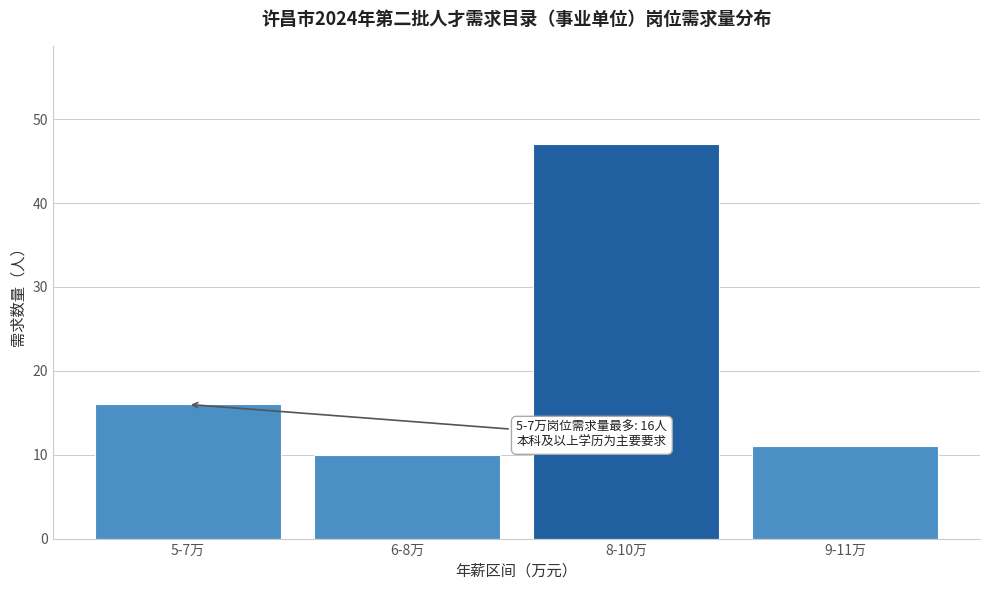

Reading left to right, list all the values displayed in this chart.

16	10	47	11